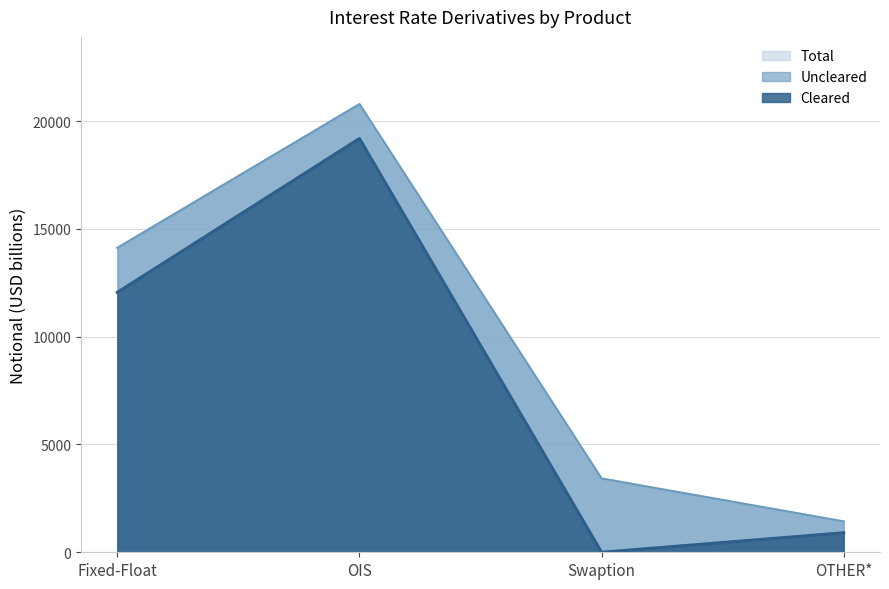

Reading right to left, transcribe all the data shown in this chart.

Cleared2: OTHER*=905	Swaption=0	OIS=19190	Fixed-Float=12055
Total: OTHER*=1429	Swaption=3421	OIS=20787	Fixed-Float=14119